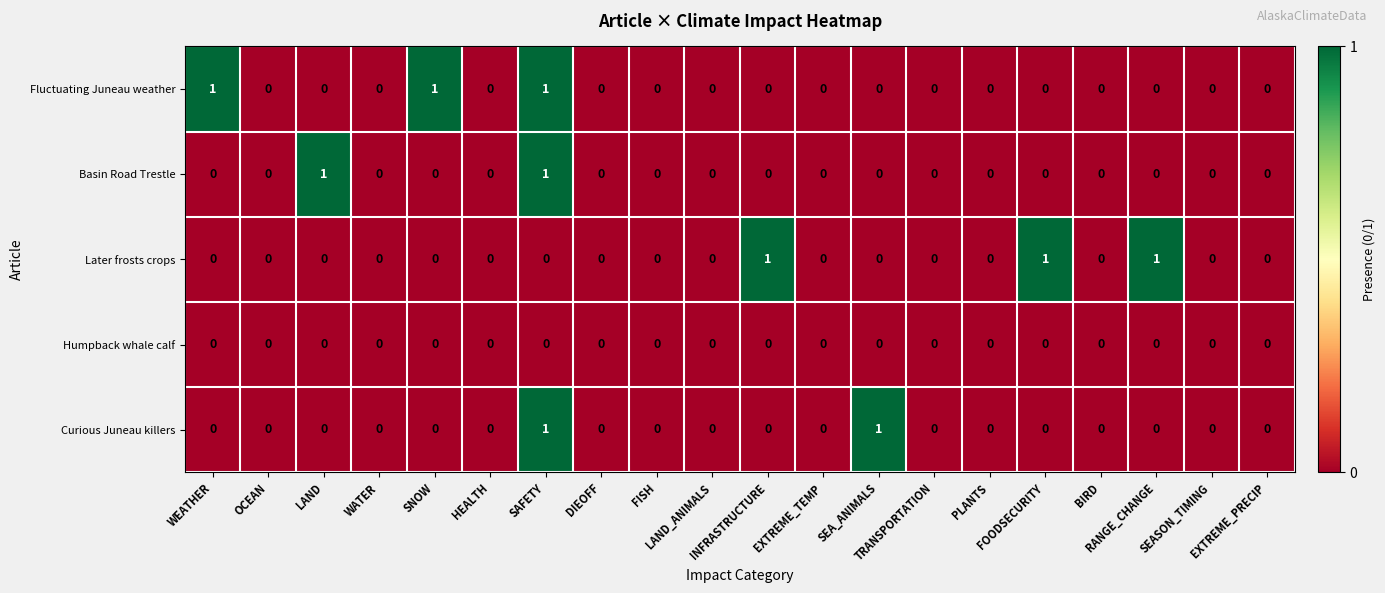

How many distinct data groups are displayed?

5